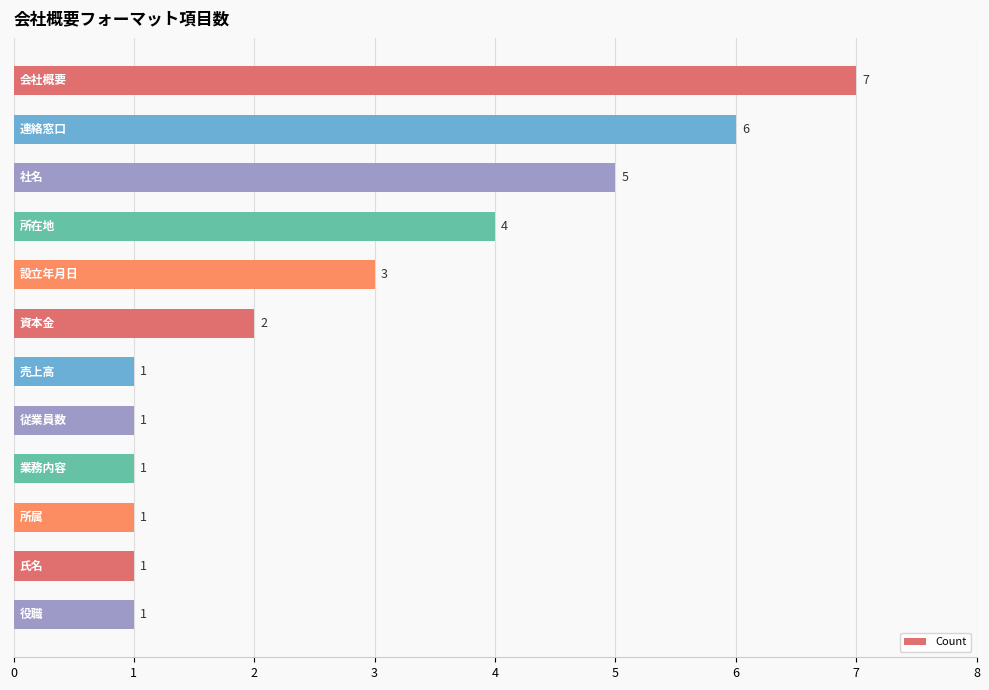

What is the sum of all values?

33